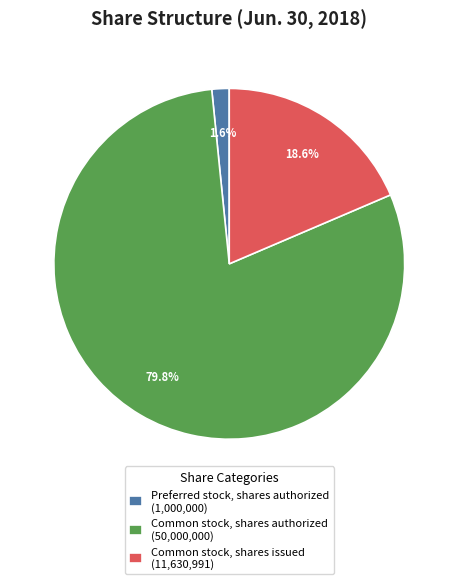

What percentage is the Common stock, shares authorized slice, to the nearest percent?

80%